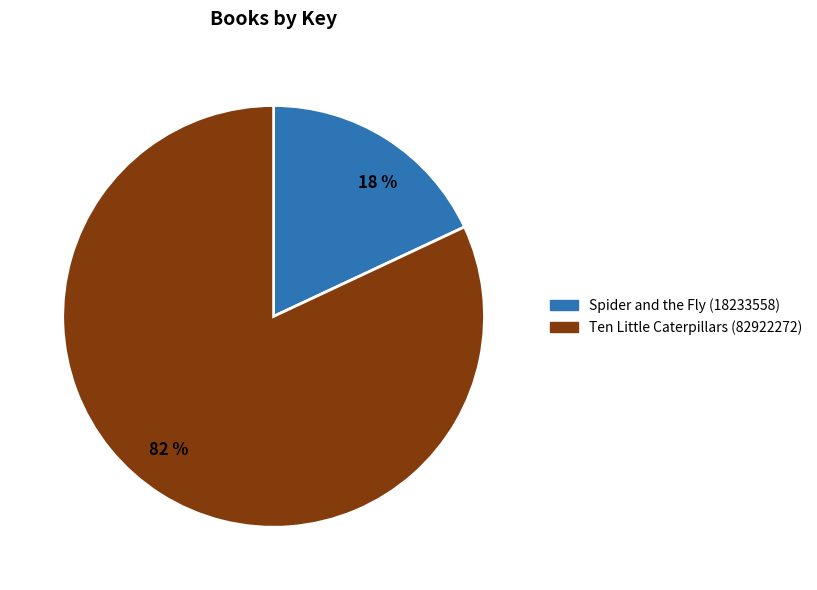

Is it true that Spider and the Fly is 18% of the pie?

True